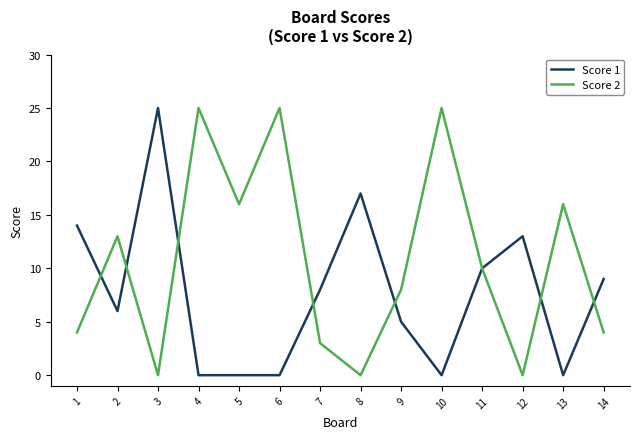

What is the greatest value displayed?

25